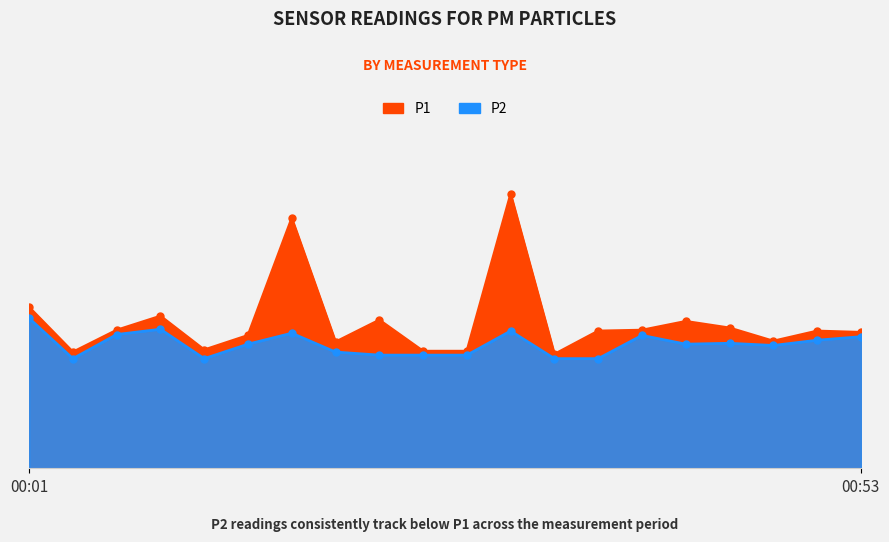

True or false: P2 and P1 intersect in this chart.

False